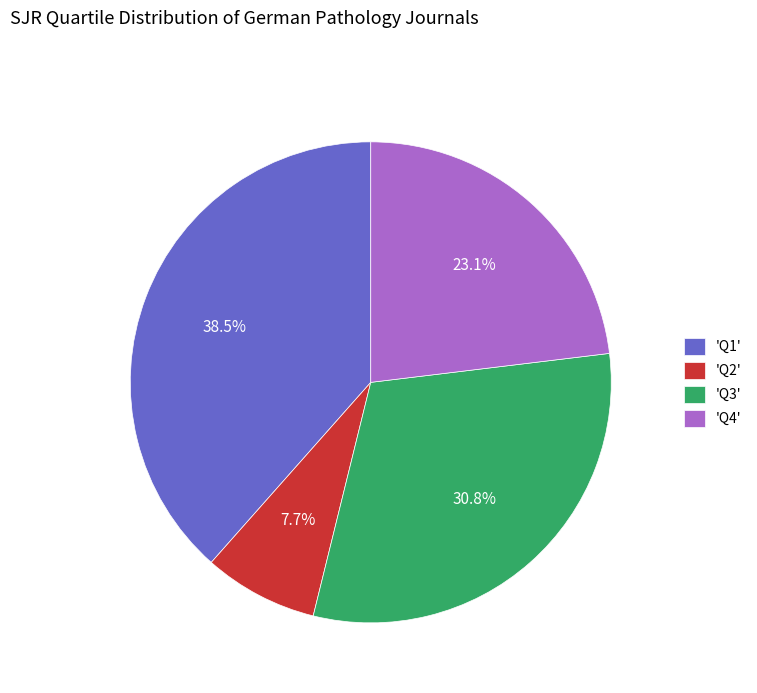

What is the total percentage of 'Q1' and 'Q3'?

69.2%